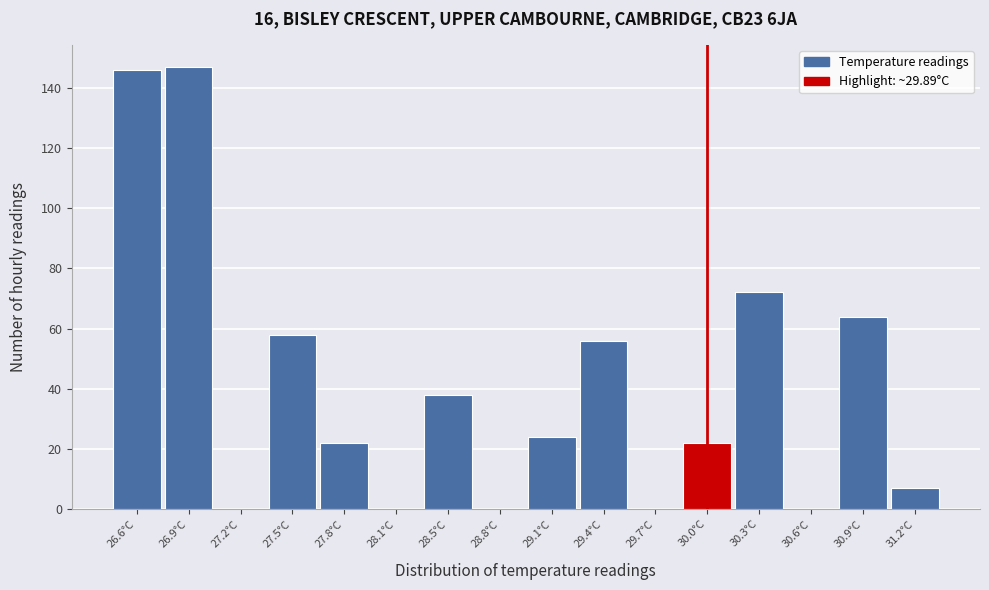

Reading left to right, transcribe all the data shown in this chart.

26.6°C=146	26.9°C=147	27.2°C=0	27.5°C=58	27.8°C=22	28.1°C=0	28.5°C=38	28.8°C=0	29.1°C=24	29.4°C=56	29.7°C=0	30.0°C=22	30.3°C=72	30.6°C=0	30.9°C=64	31.2°C=7